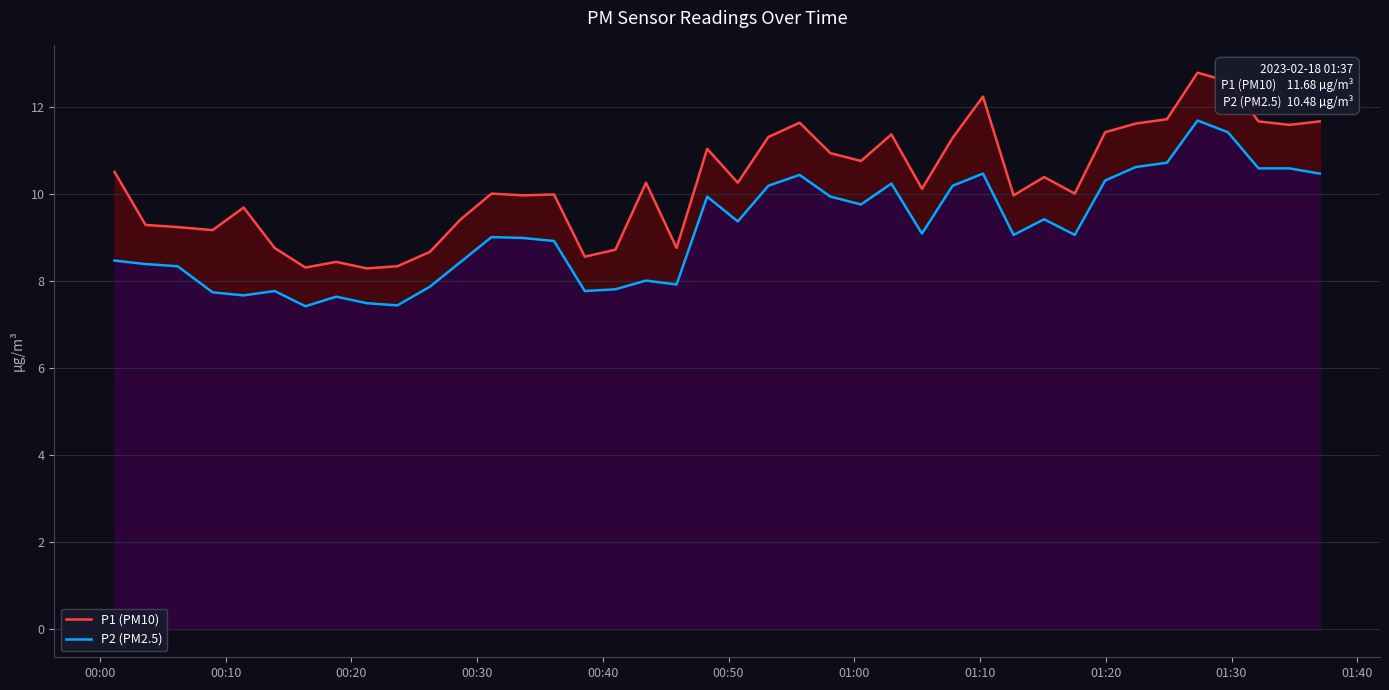

Which series has the largest total across all categories?

P1 (PM10)